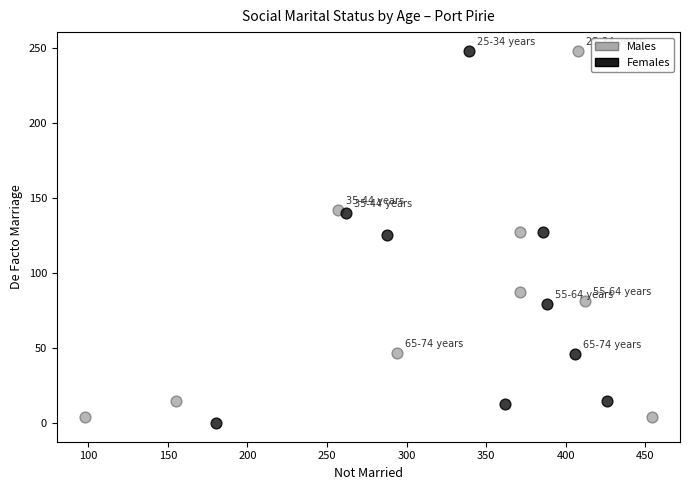

Which series contains the lowest Y value?

Females